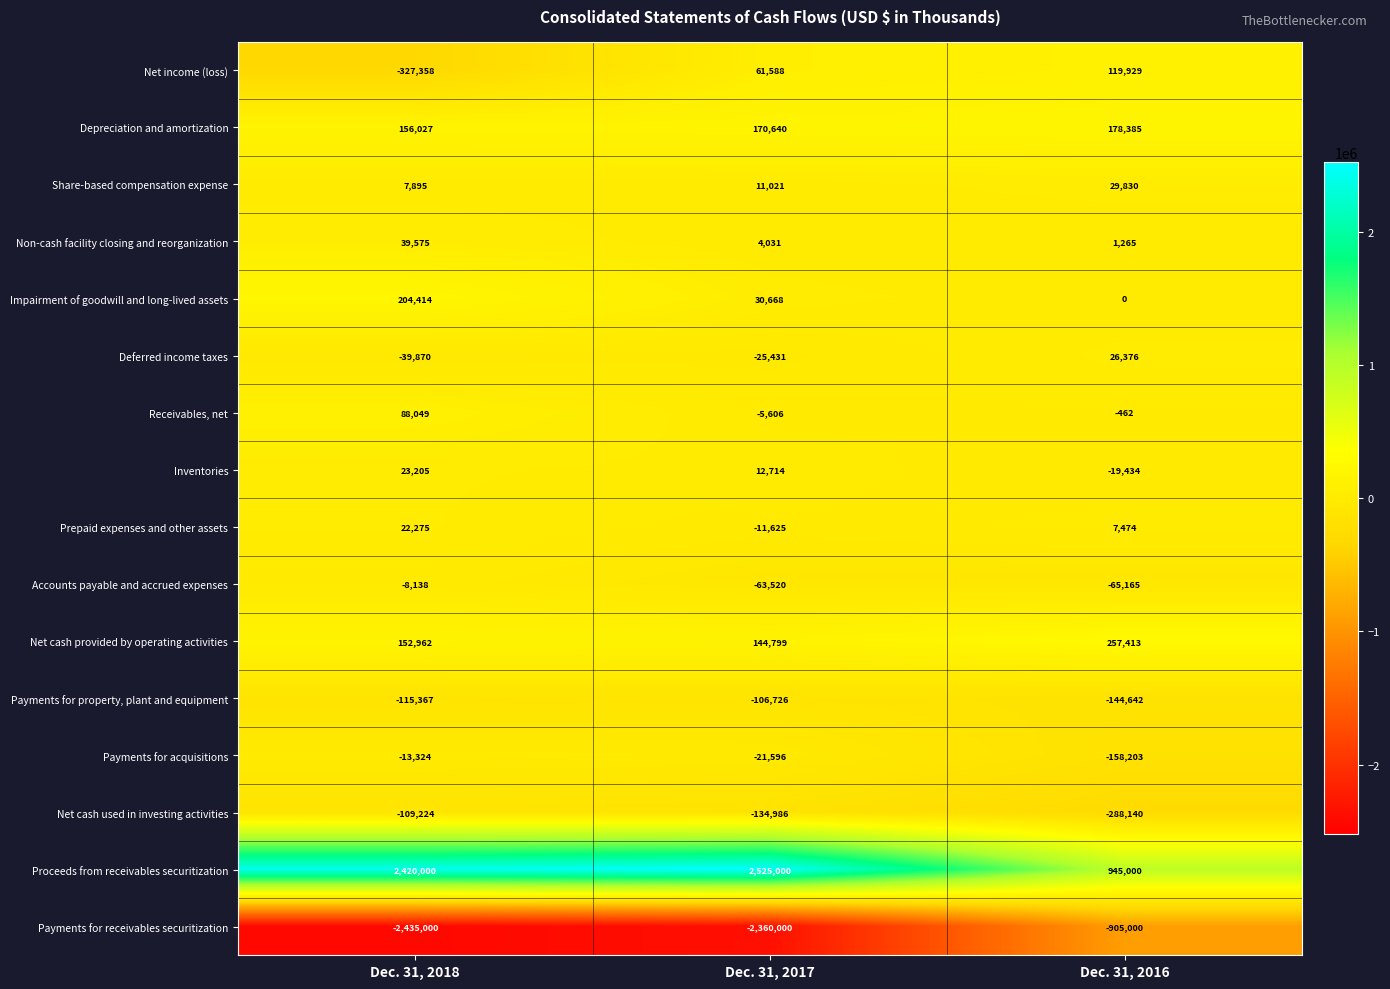

The value of Non-cash facility closing and reorganization at Dec. 31, 2016 is 1265. True or false?

True